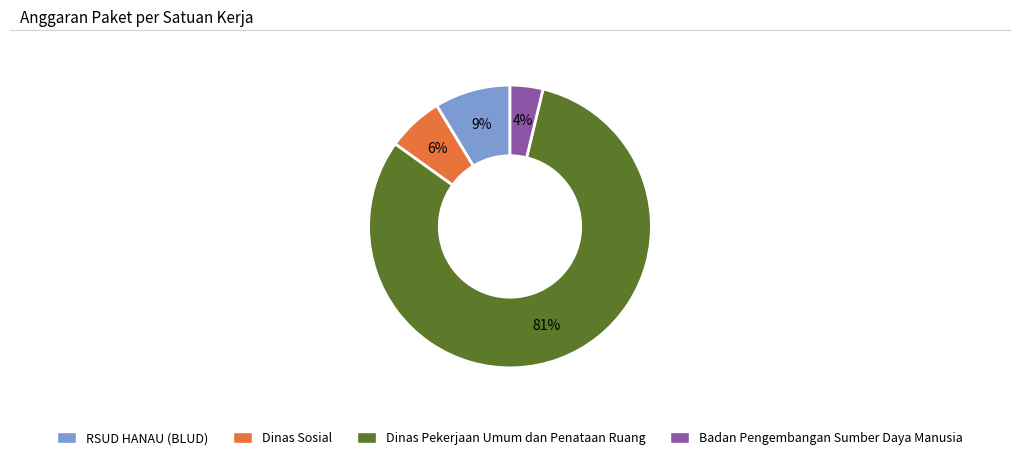

Is there a majority slice in this chart?

Yes